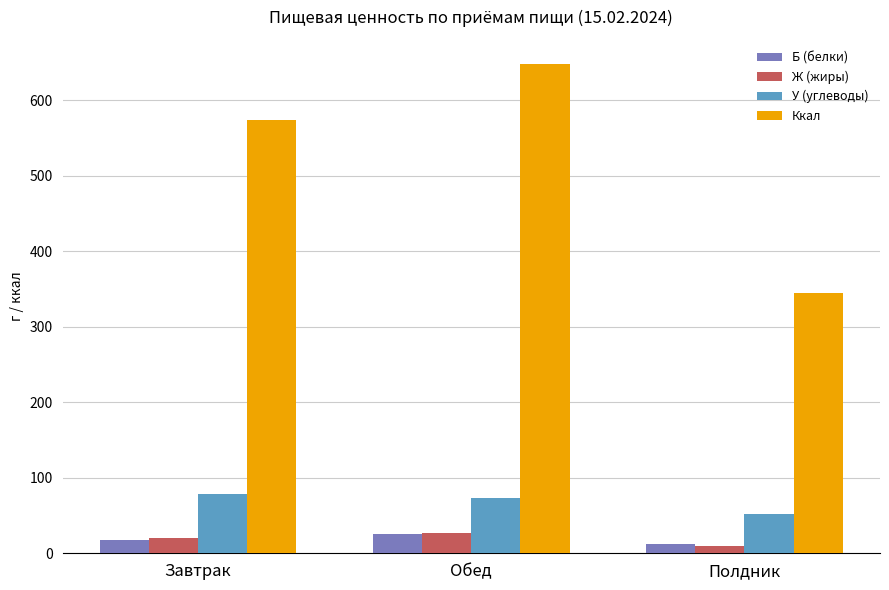

What is the lowest value of the Б (белки) series?

12.6